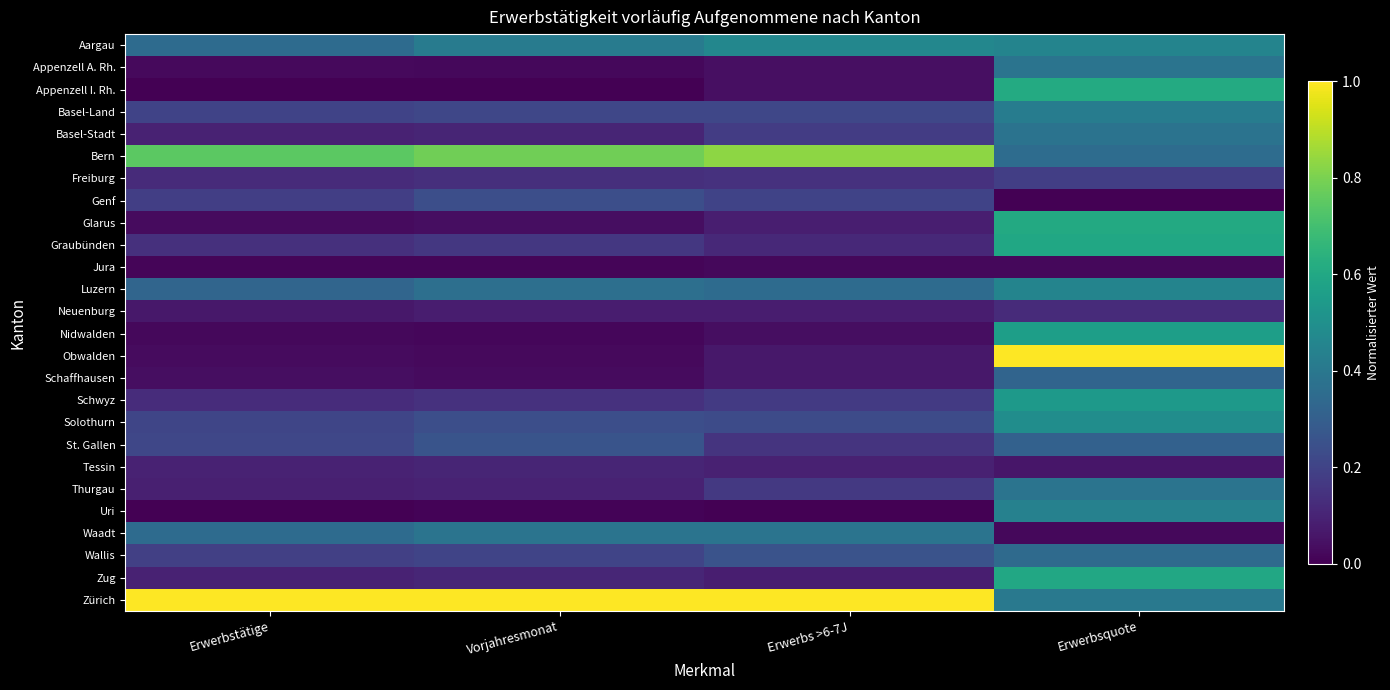

Count the number of categories in the chart.

4